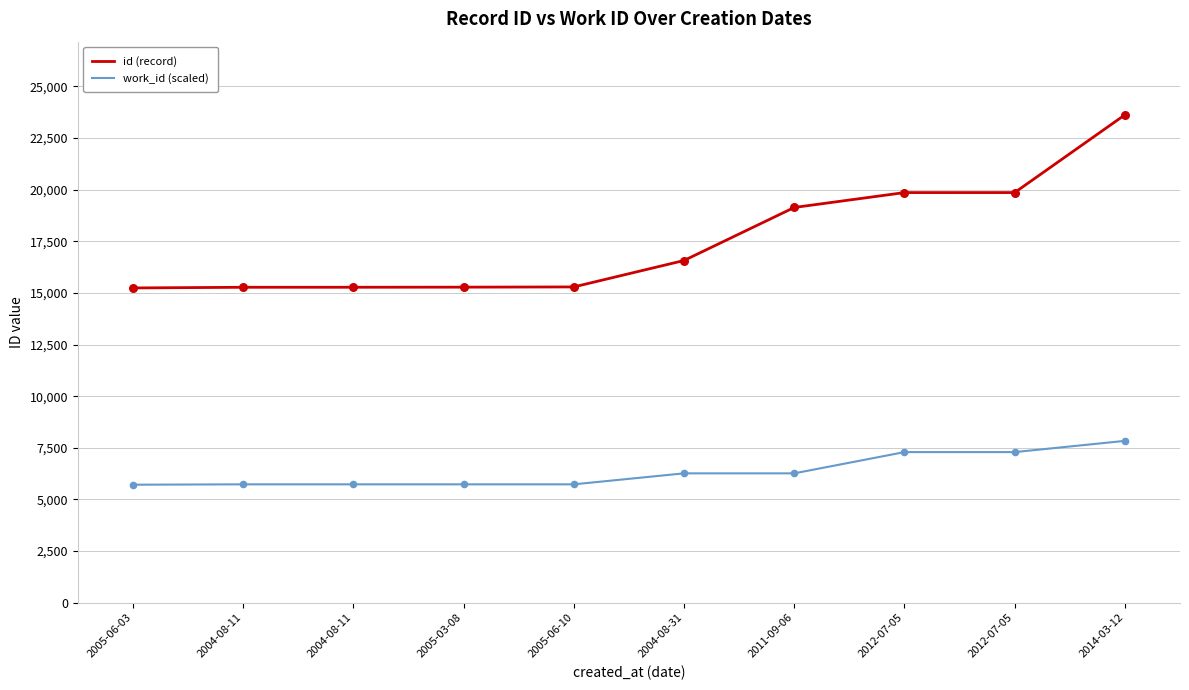

At which category is the sum across all series the highest?

2014-03-12